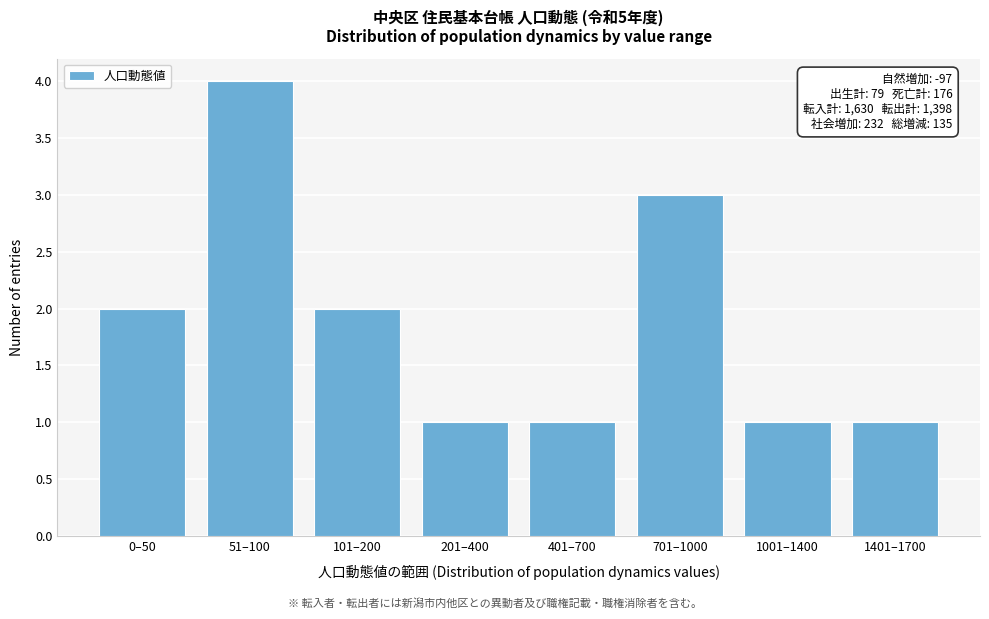

Reading left to right, list all the values displayed in this chart.

2	4	2	1	1	3	1	1